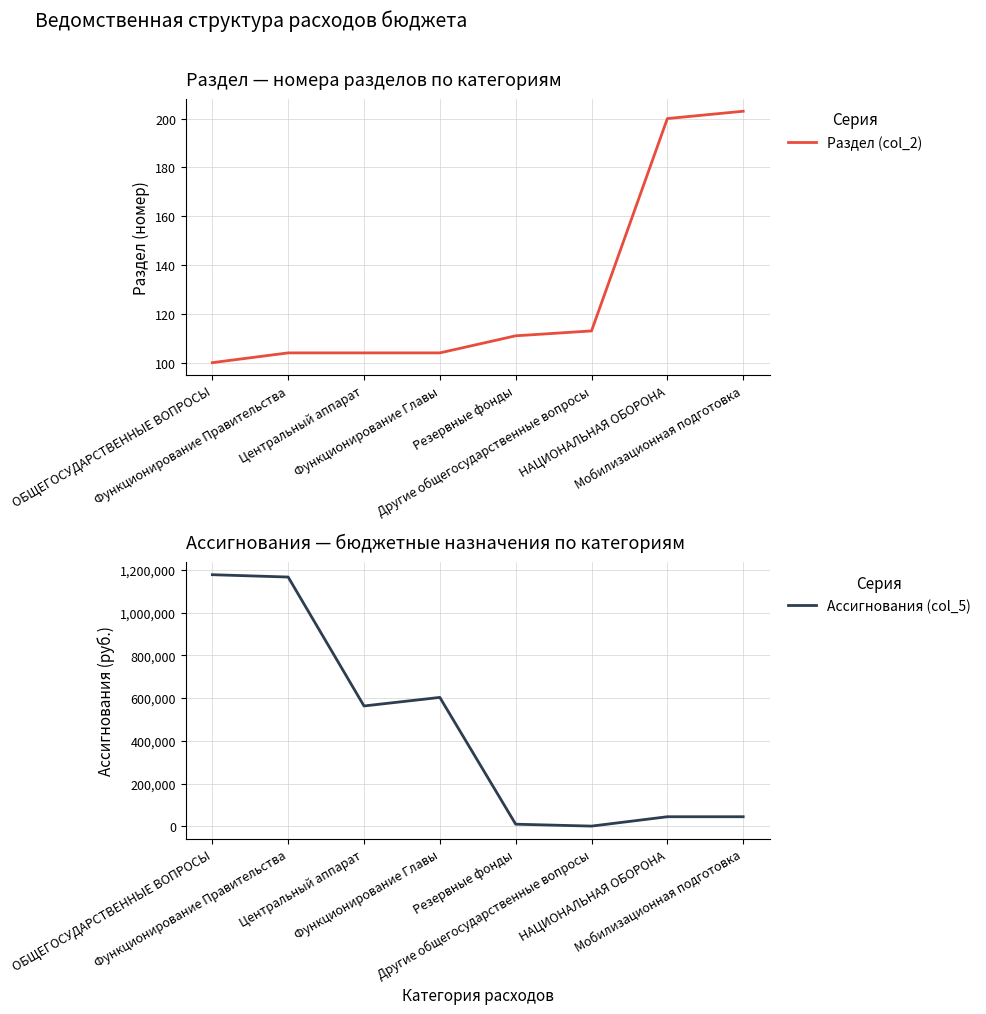

What is the label of the 5th point from the left?

Резервные фонды